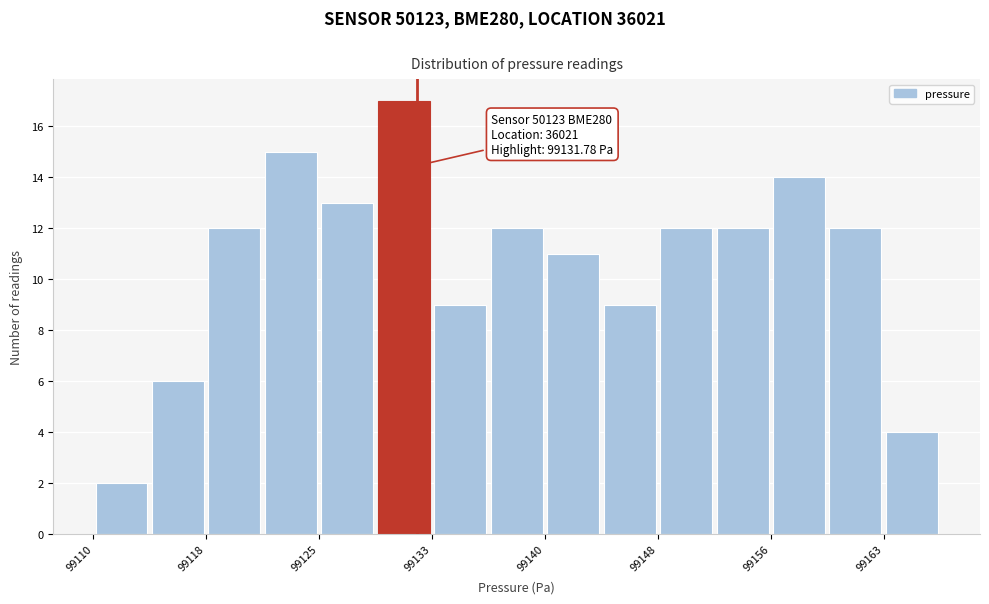

Read against the x-axis, roughly where is the centre of the tallest bar?

99131